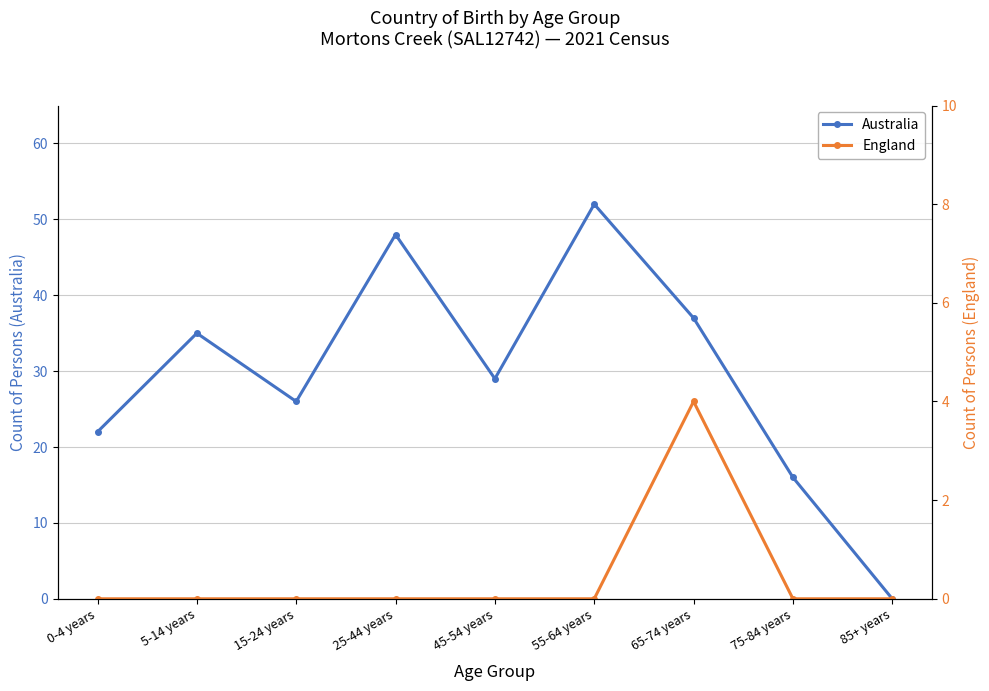

What is the total value across all series at 15-24 years?

26